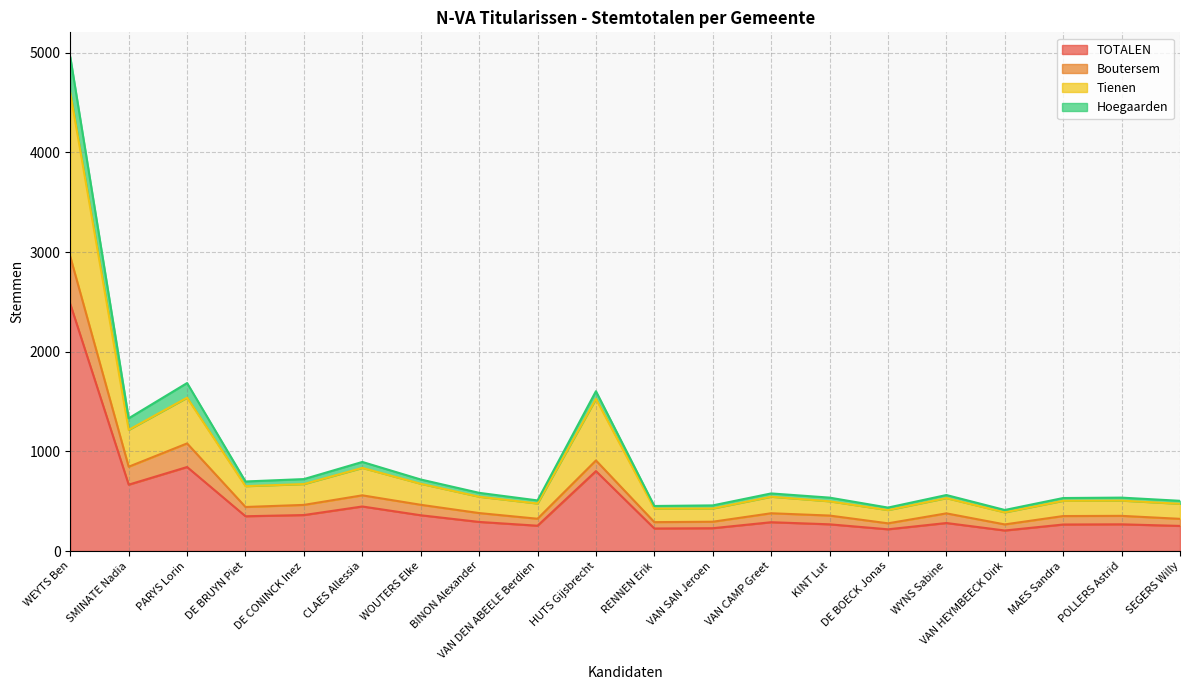

True or false: Tienen has a value of 165 at VAN HEYMBEECK Dirk.

False